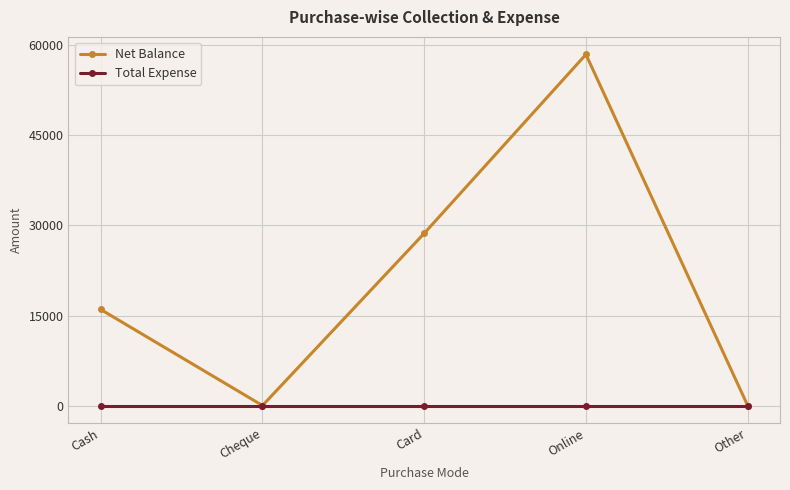

What is the value of the Net Balance point at the 3rd from the left?

28690